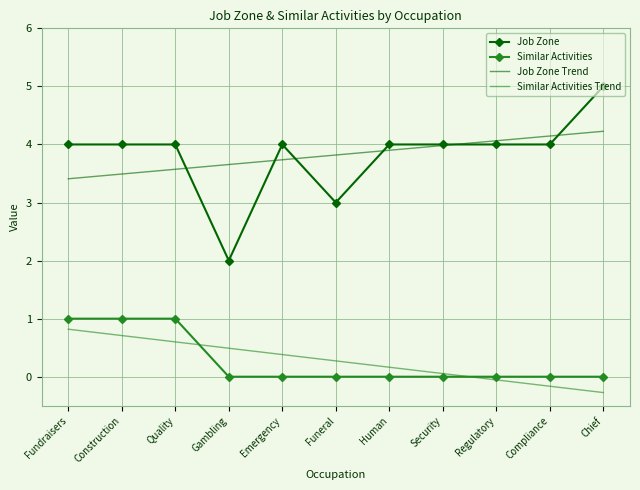

Rank the series by their maximum value, from lowest to highest.

Similar Activities Trend, Similar Activities, Job Zone Trend, Job Zone